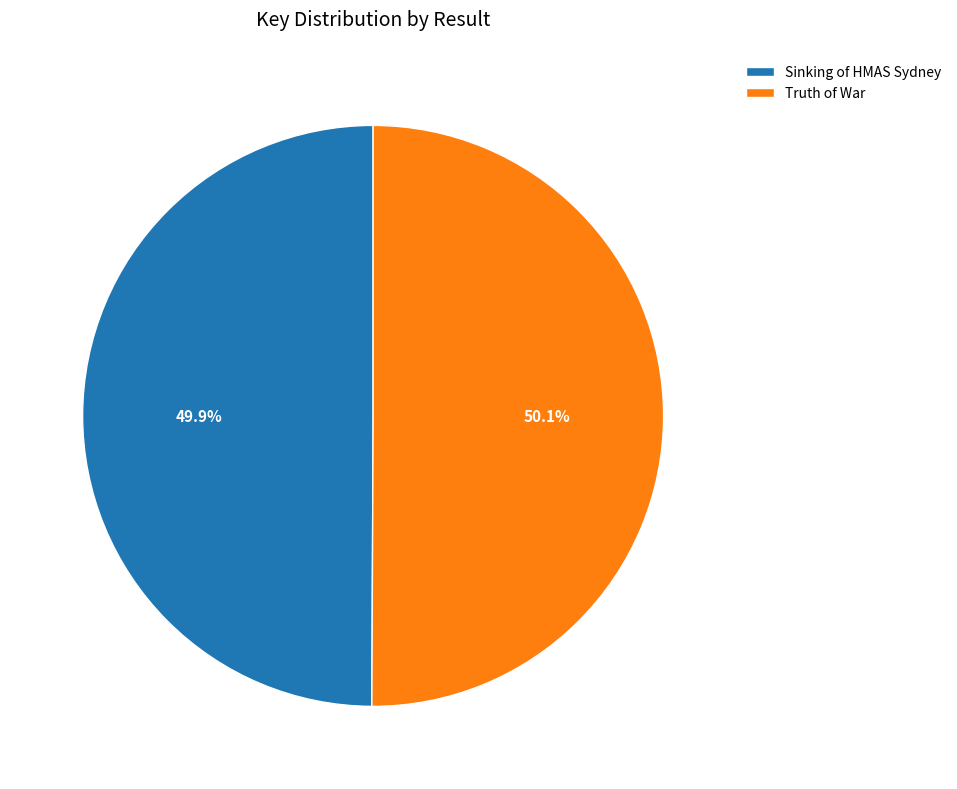

Is there a majority slice in this chart?

Yes